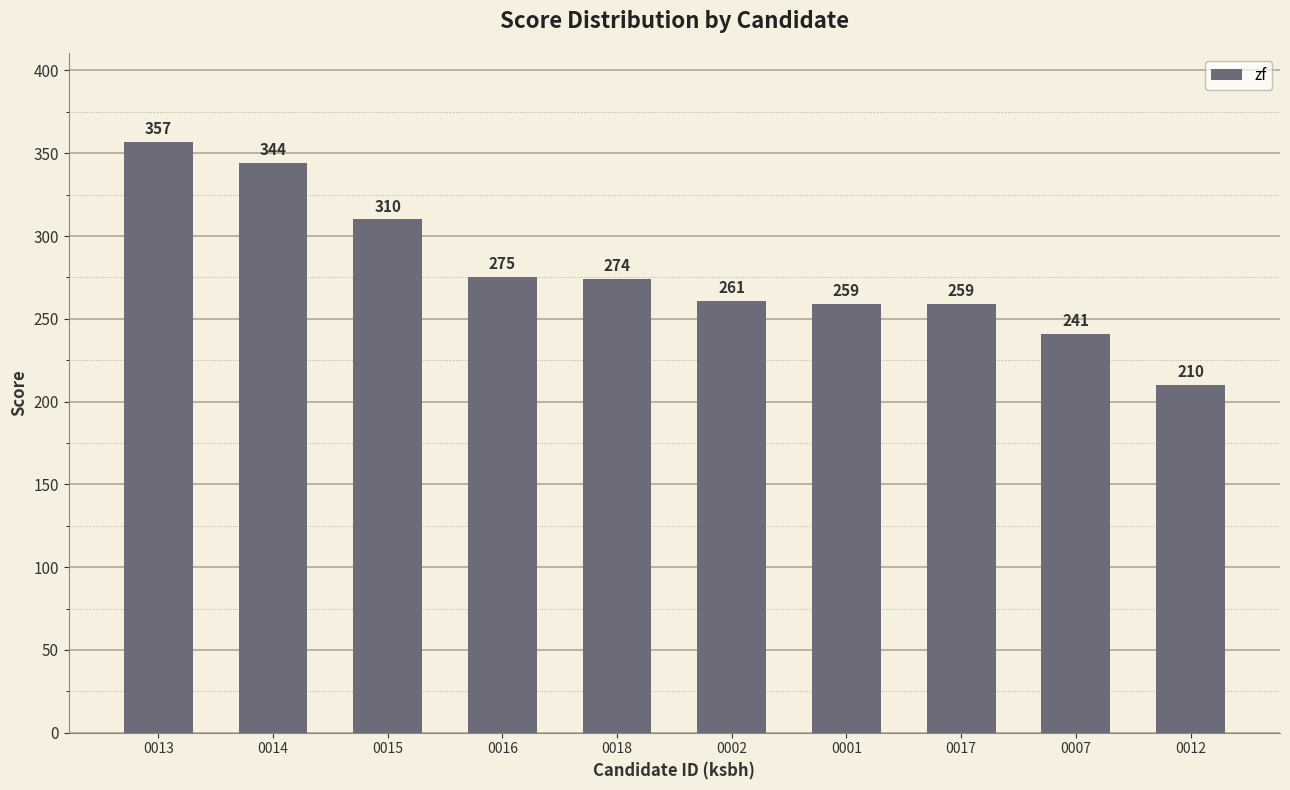

Read the value at 0018, to the nearest 5.

275